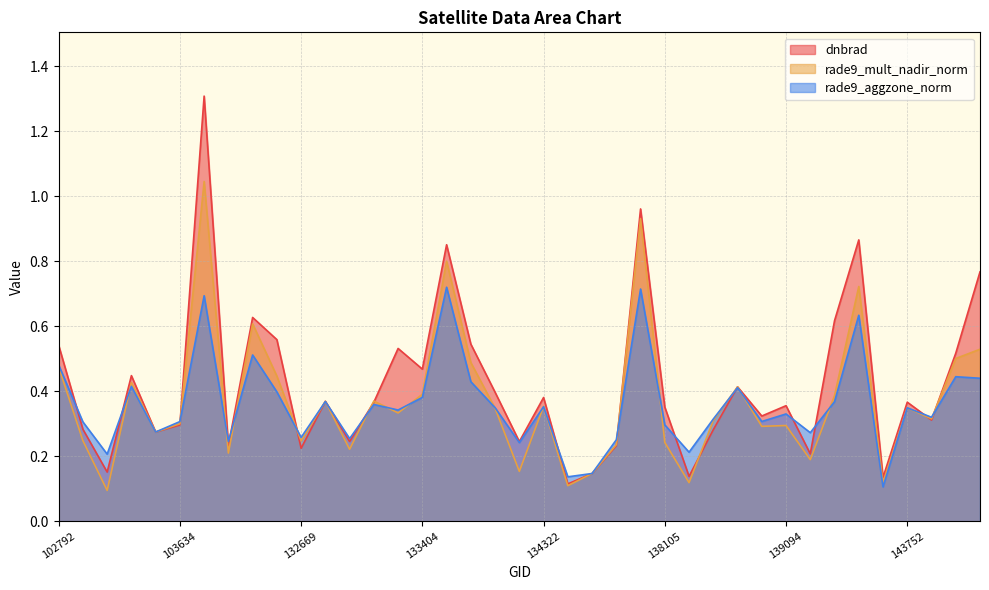

List the series in order of their peak value, highest first.

dnbrad, rade9_mult_nadir_norm, rade9_aggzone_norm